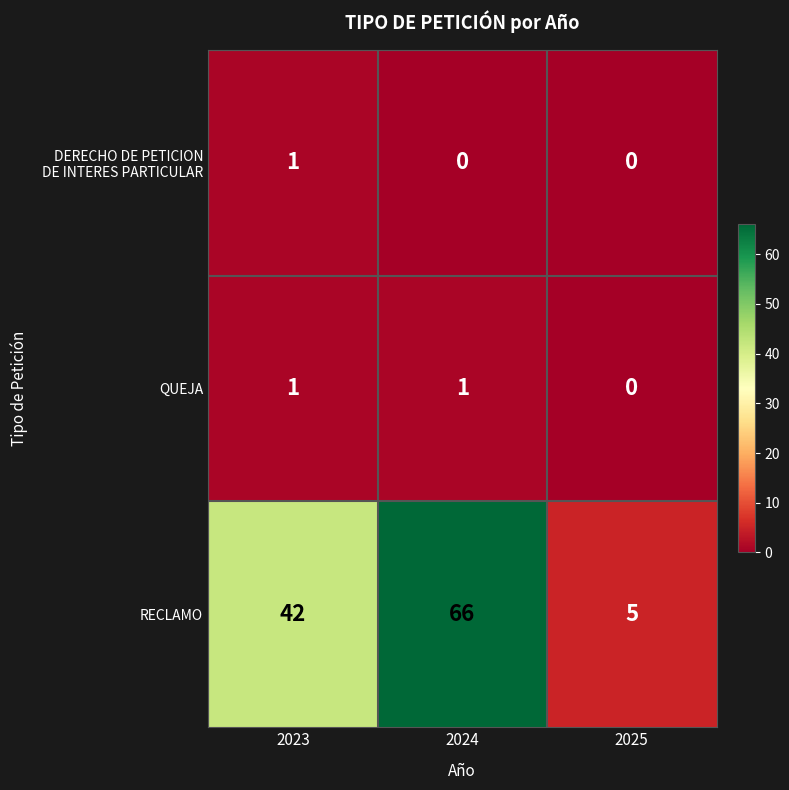

Between 2023 and 2025, which series saw the biggest shift?

RECLAMO